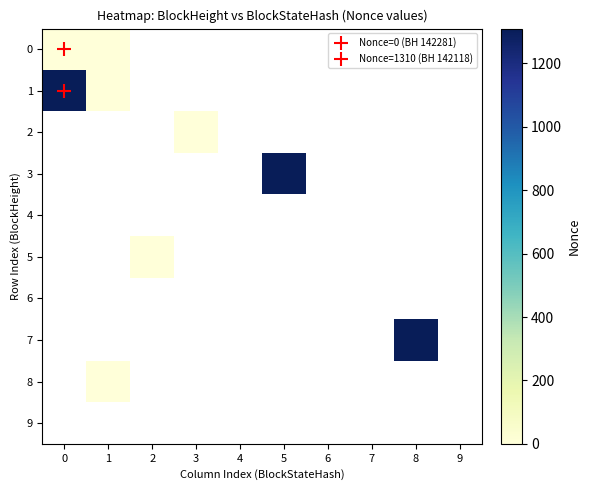

Which series has the widest spread of values?

1